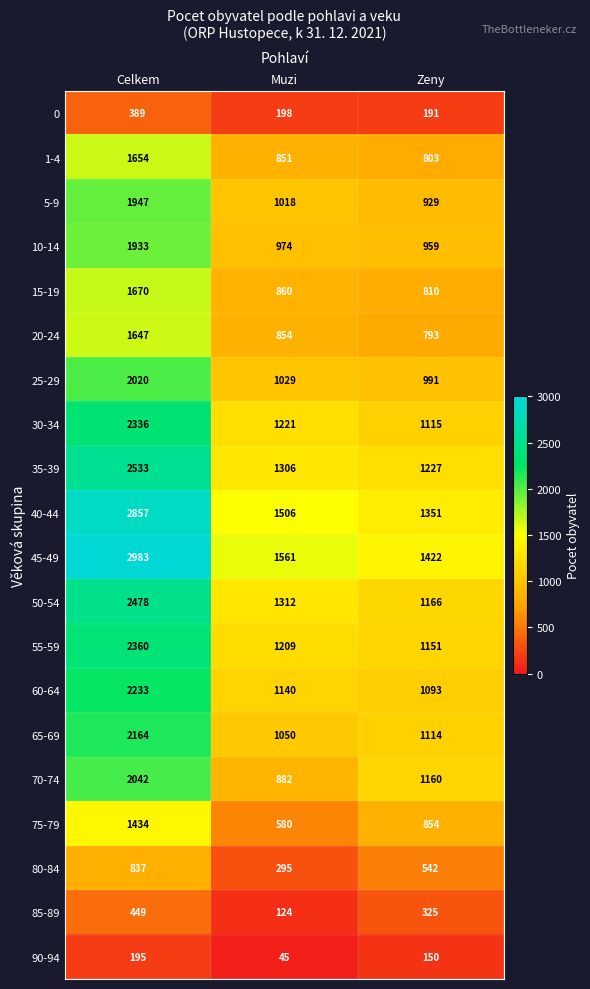

Where does the 75-79 series first go above 854?

Celkem